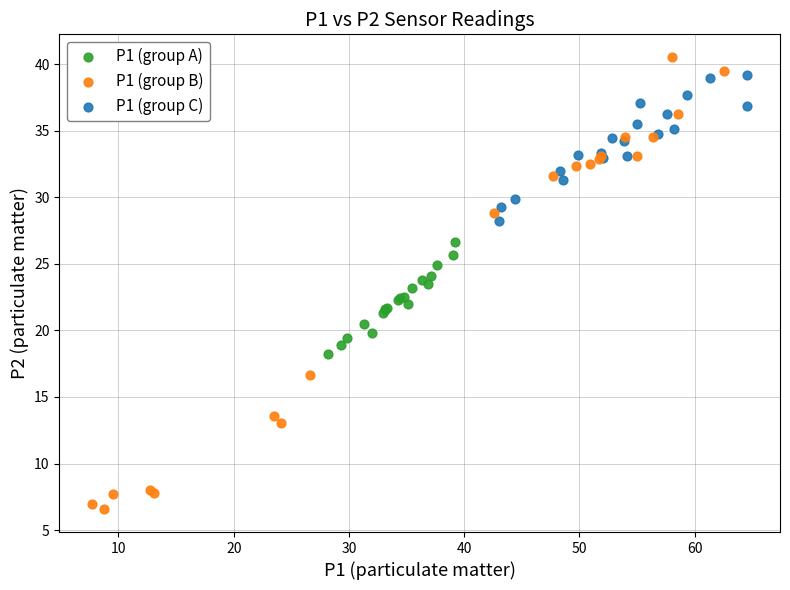

Which series reaches the minimum Y coordinate?

P1 (group B)